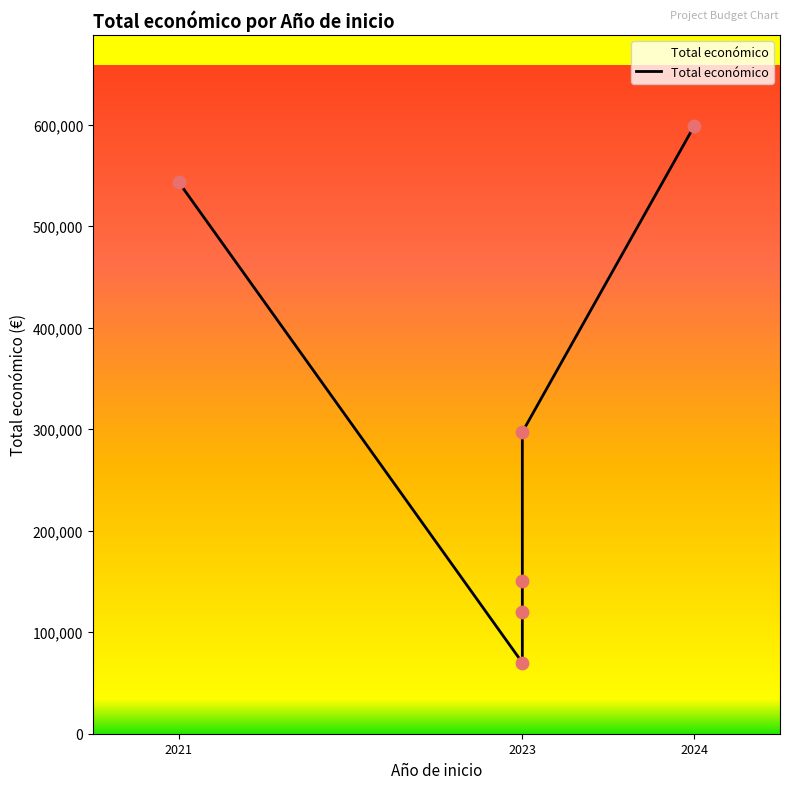

Which has a higher value, NUTRIRICE
2023 or SENSA
2023?

NUTRIRICE
2023